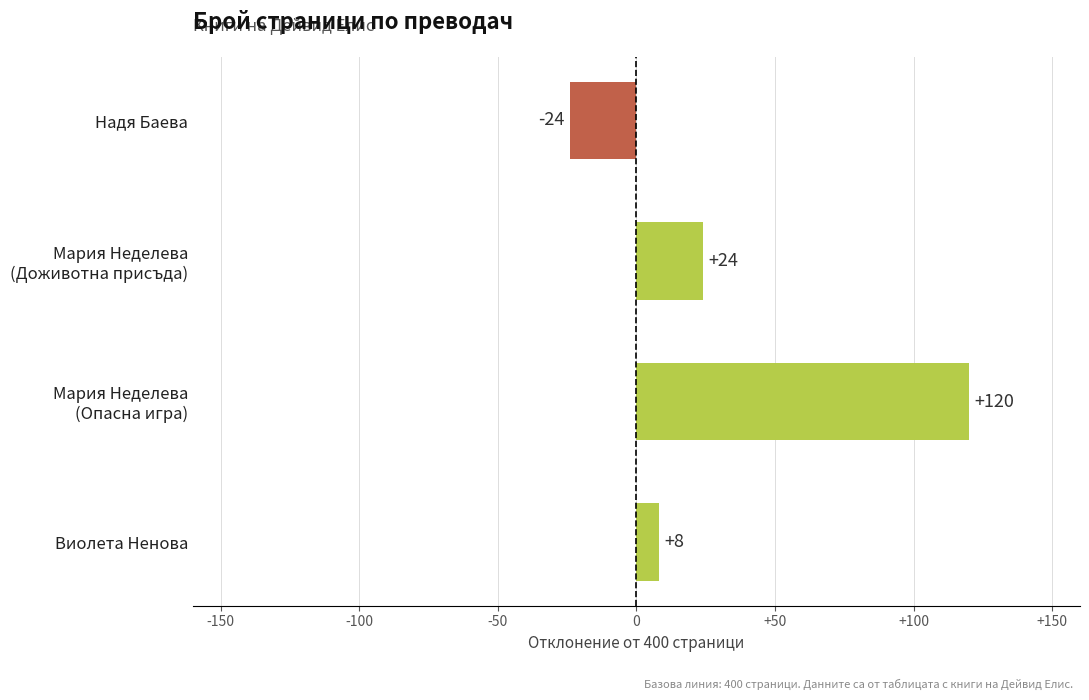

Reading bottom to top, transcribe all the data shown in this chart.

8	120	24	-24